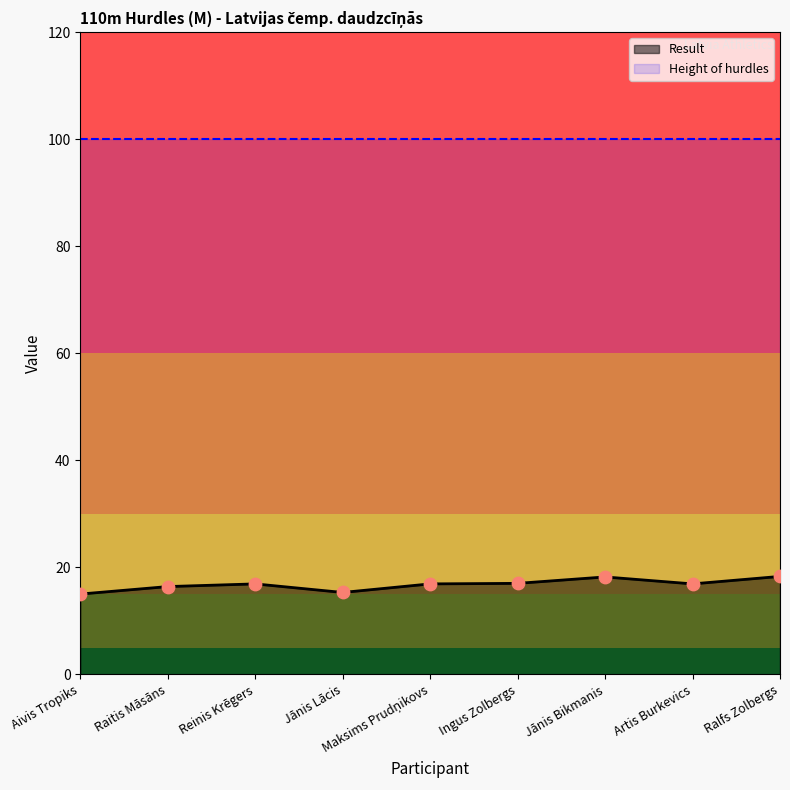

Approximately how many times larger is the value at Reinis Krēgers compared to Aivis Tropiks?

1.1